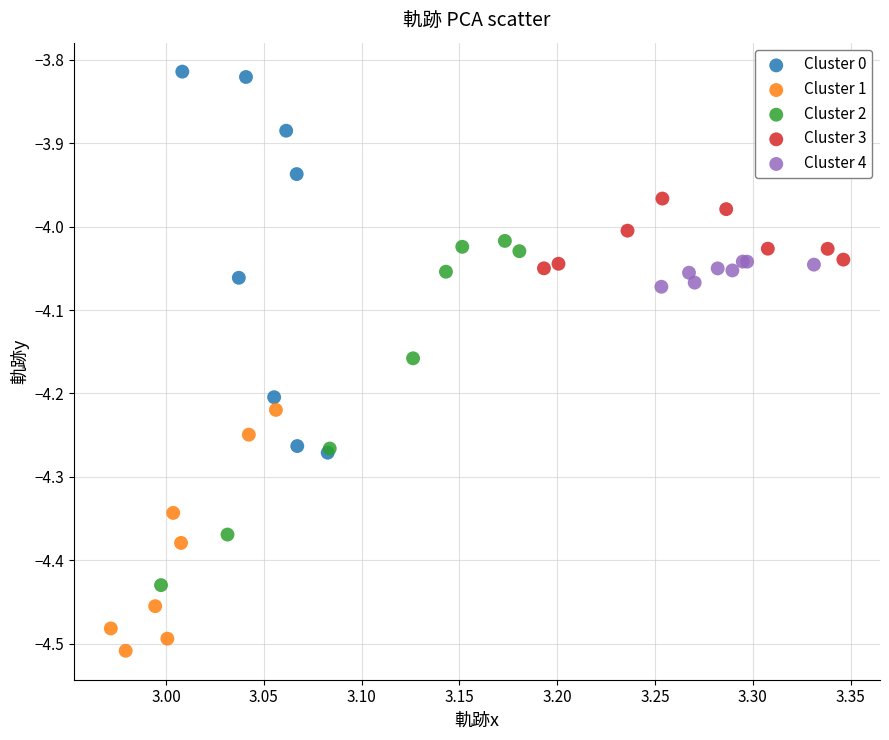

What are all the series names shown in the legend?

Cluster 0, Cluster 1, Cluster 2, Cluster 3, Cluster 4